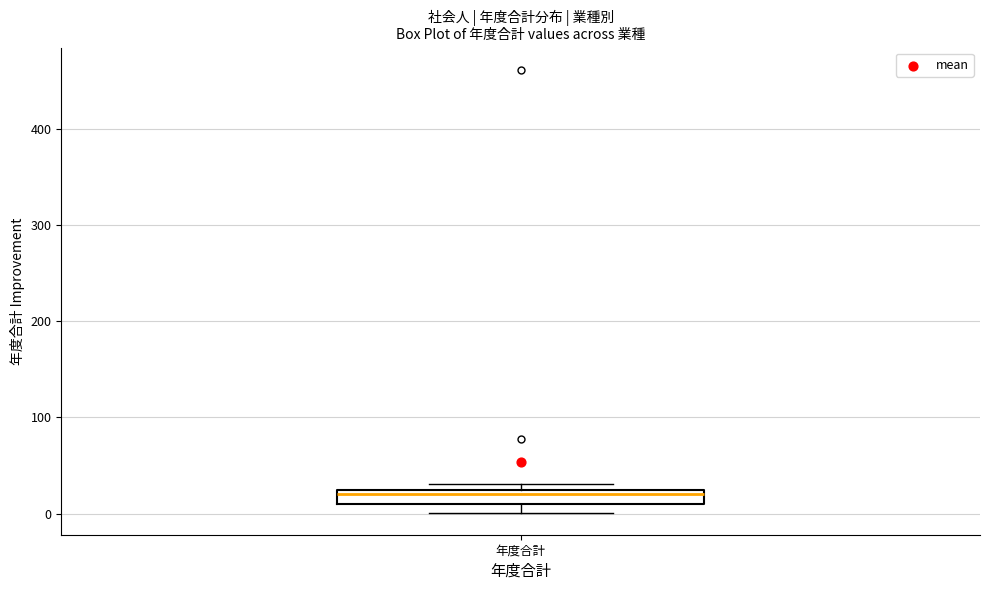

Where is the upper edge of the box for 年度合計 on the y-axis? The values are not printed on the chart, so give them approximately, as read against the axis.

20